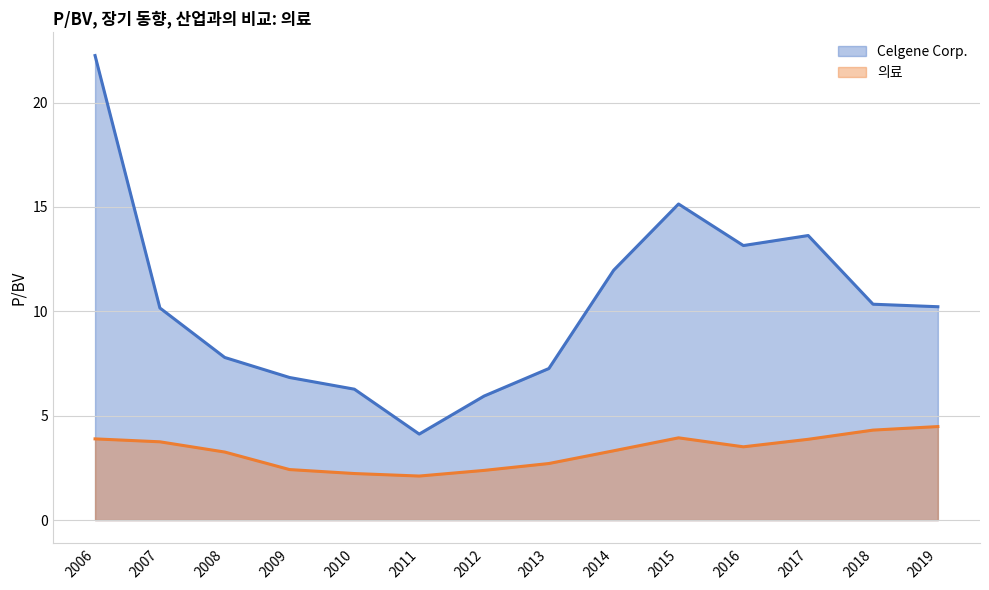

True or false: Celgene Corp. and 의료 cross at least once.

False